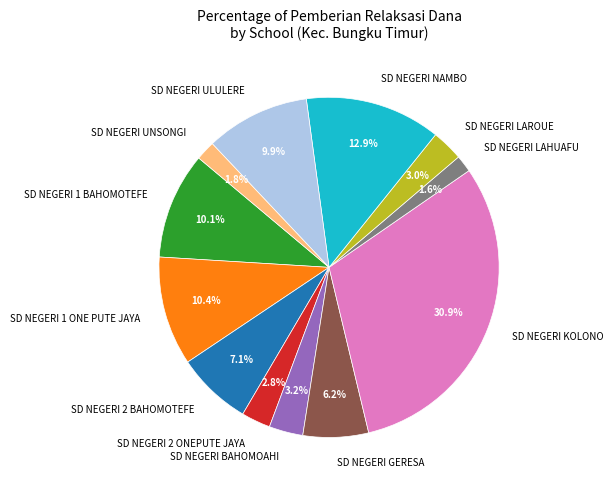

Does SD NEGERI GERESA account for over 50% of the chart?

No